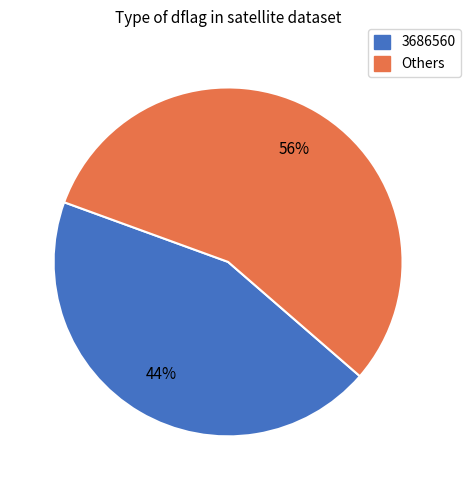

To the nearest percent, what portion does 3686560 represent?

44%